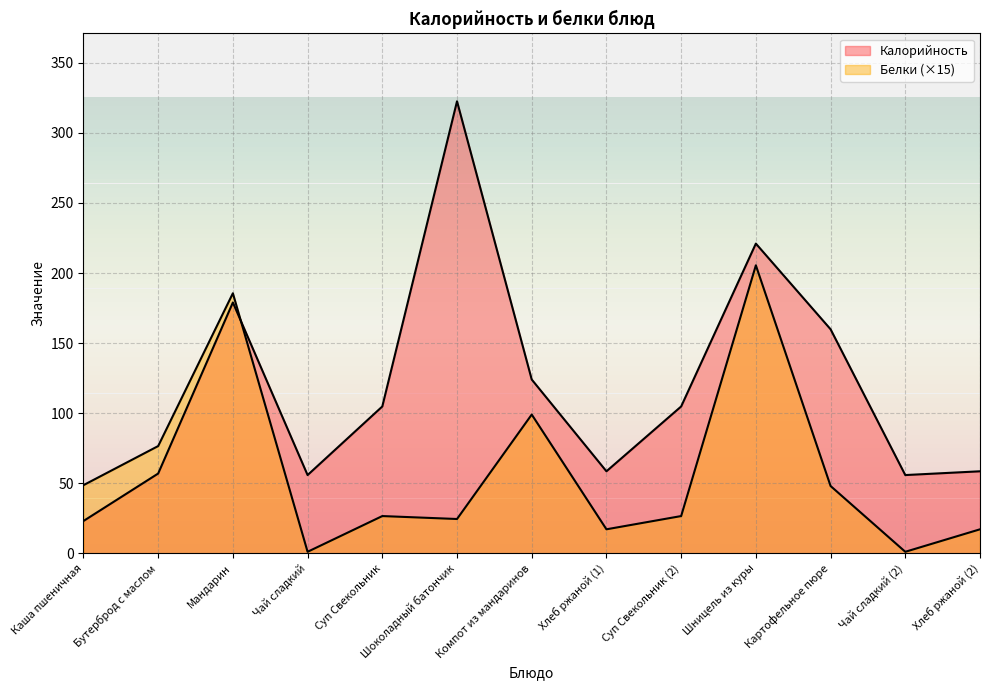

The value of Калорийность at Картофельное пюре is 278.0. True or false?

False